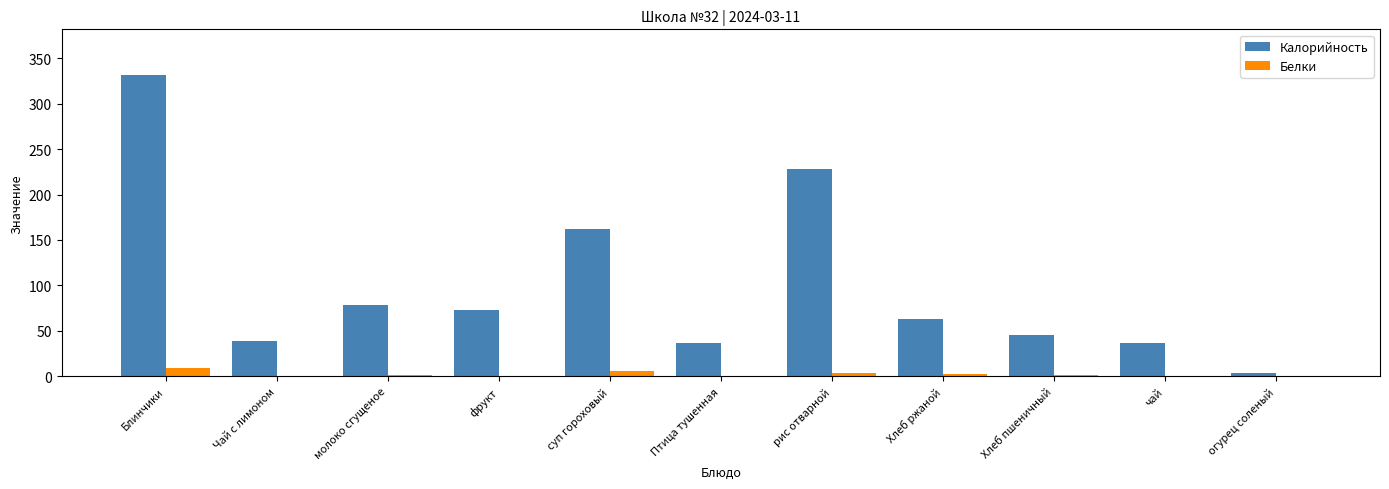

What is the difference between the Белки values at огурец соленый and рис отварной?

3.6